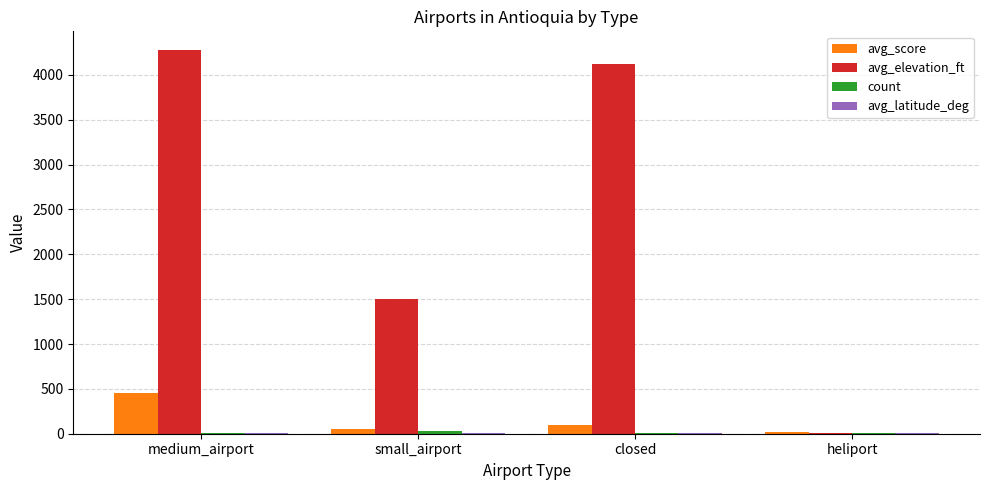

What is the sum of all avg_elevation_ft values?

9892.9